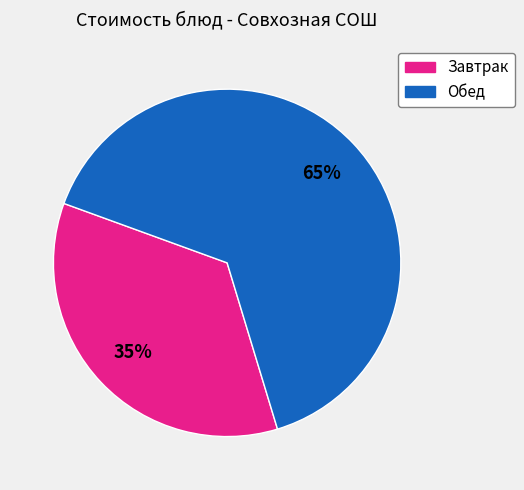

Does any single category account for the majority?

Yes